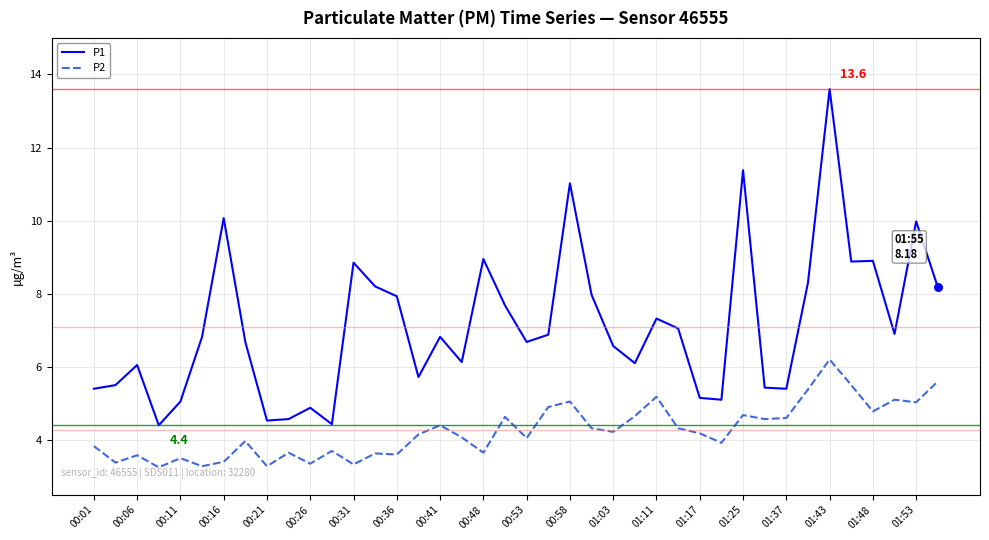

Which series has the largest total across all categories?

P1